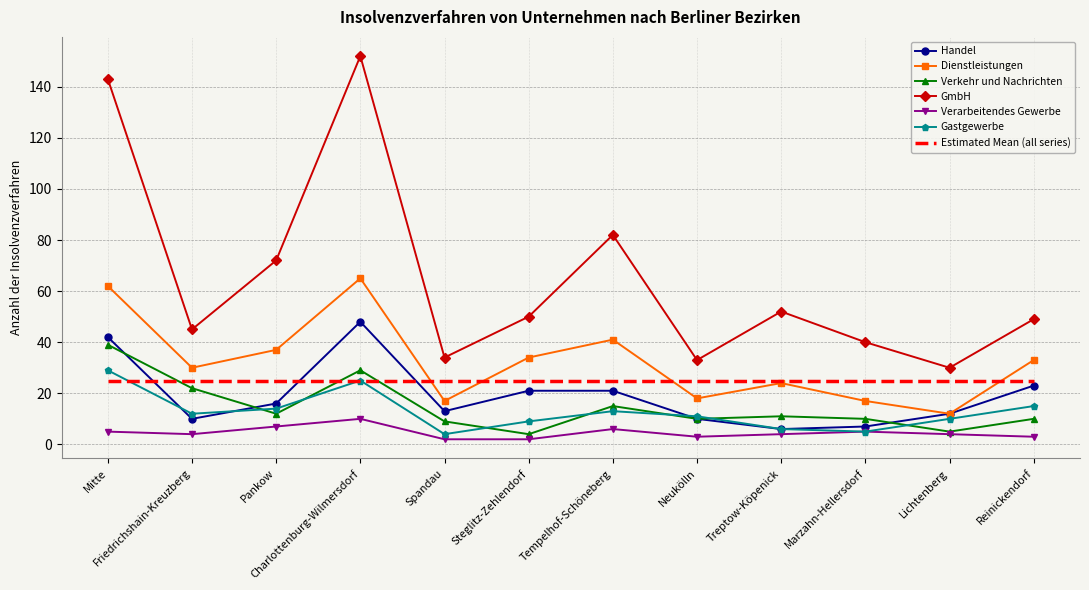

Which series has the largest total across all categories?

GmbH